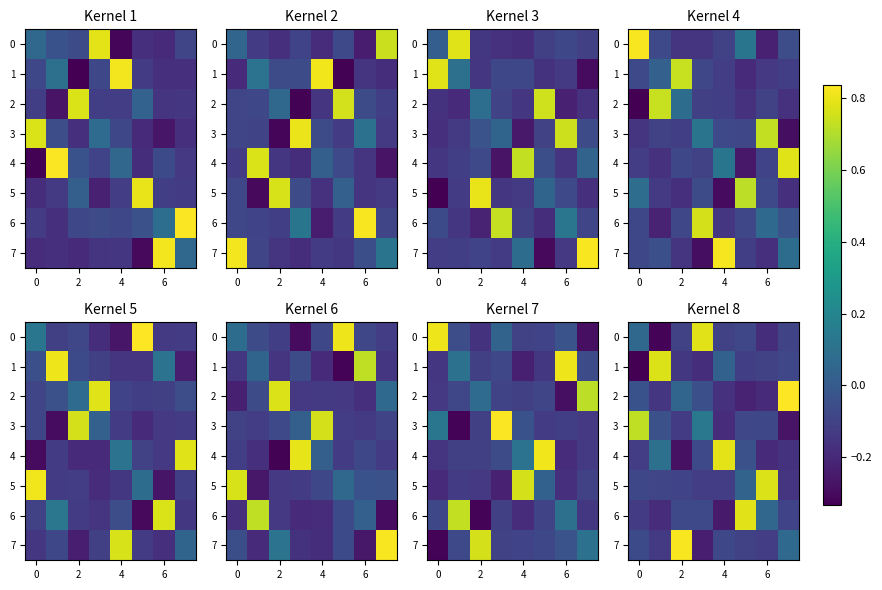

What is the difference between the maximum and second lowest values in the 4 series?

1.0